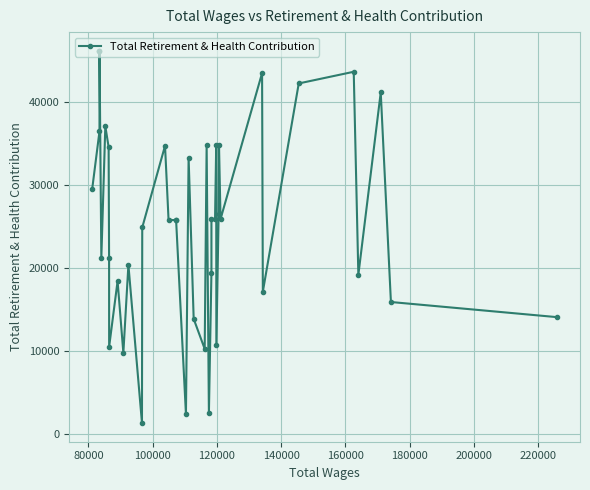

What is the difference between the maximum and minimum values?

44774